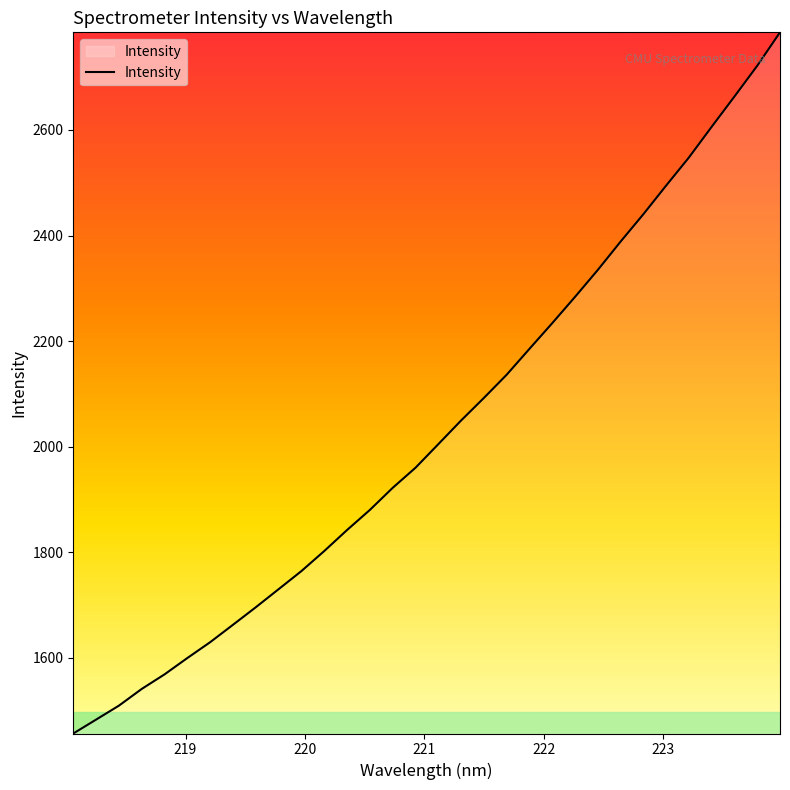

What is the greatest value displayed?

2785.1